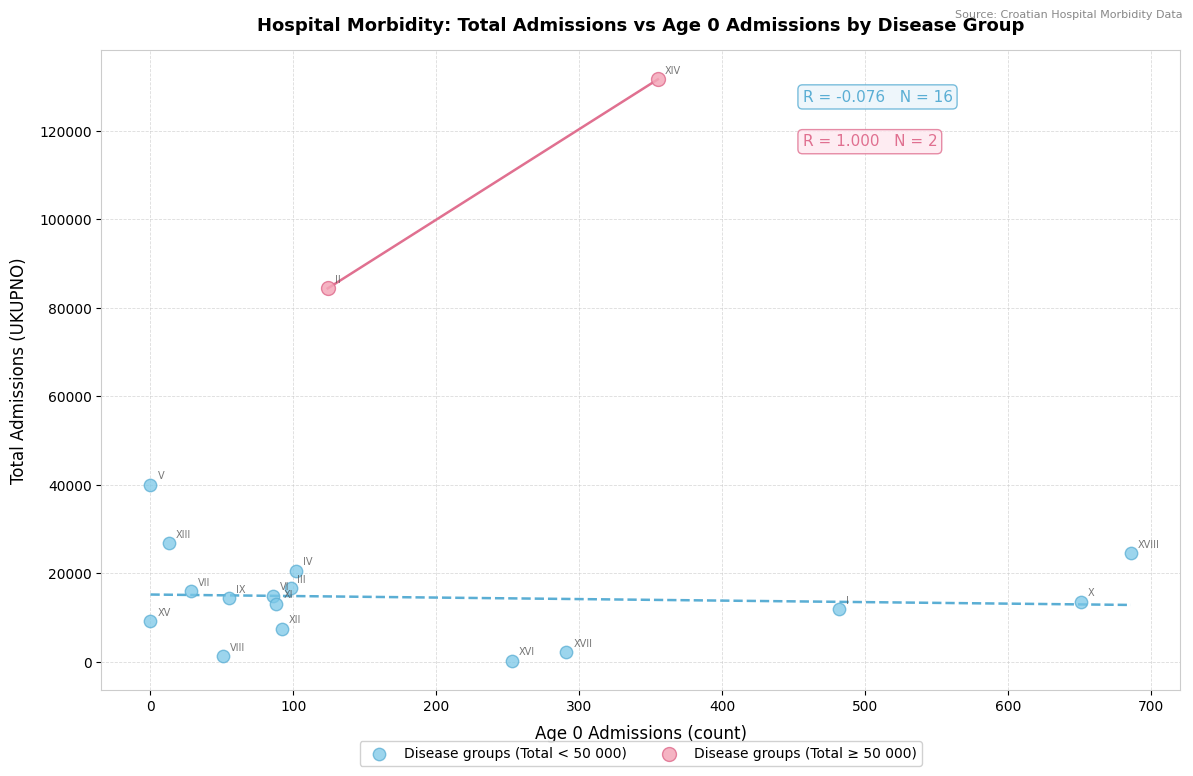

What are all the series names shown in the legend?

Disease groups (Total < 50 000), Disease groups (Total ≥ 50 000)